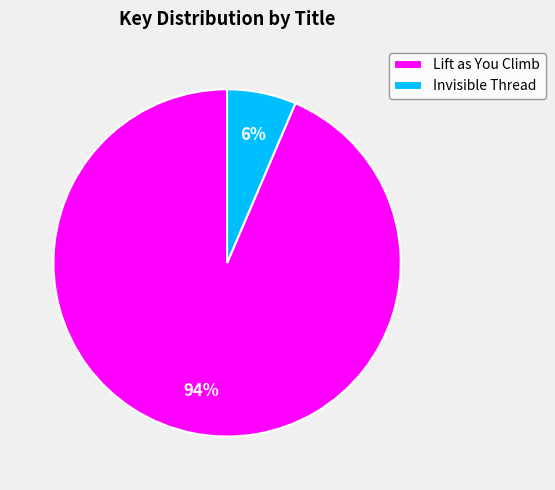

Do Invisible Thread and Lift as You Climb together represent more than half of the pie?

Yes